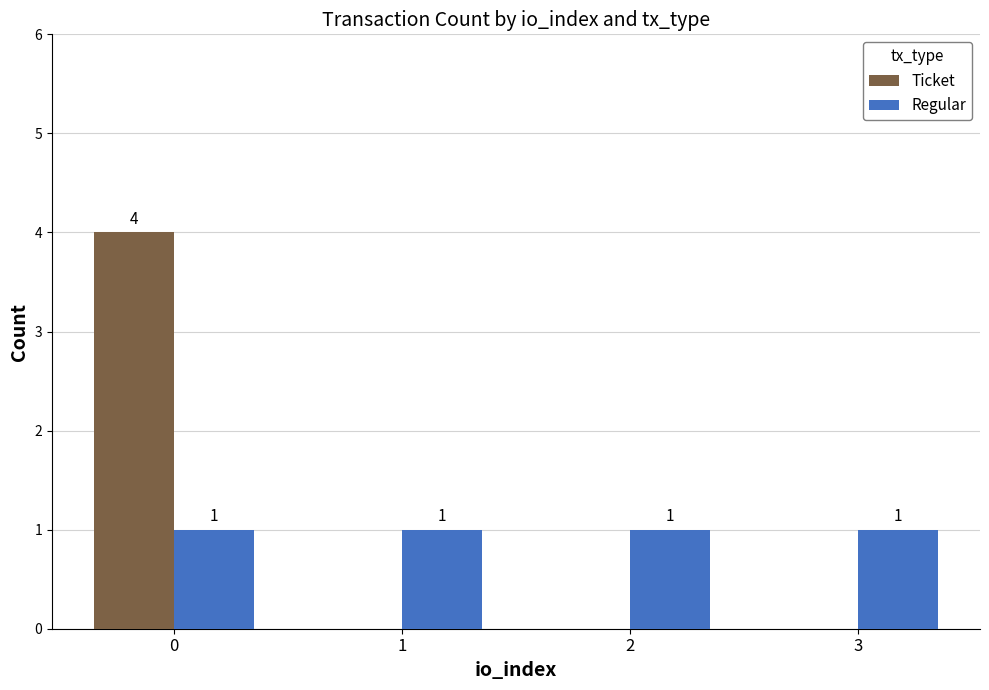

What is the sum of all Ticket values?

4